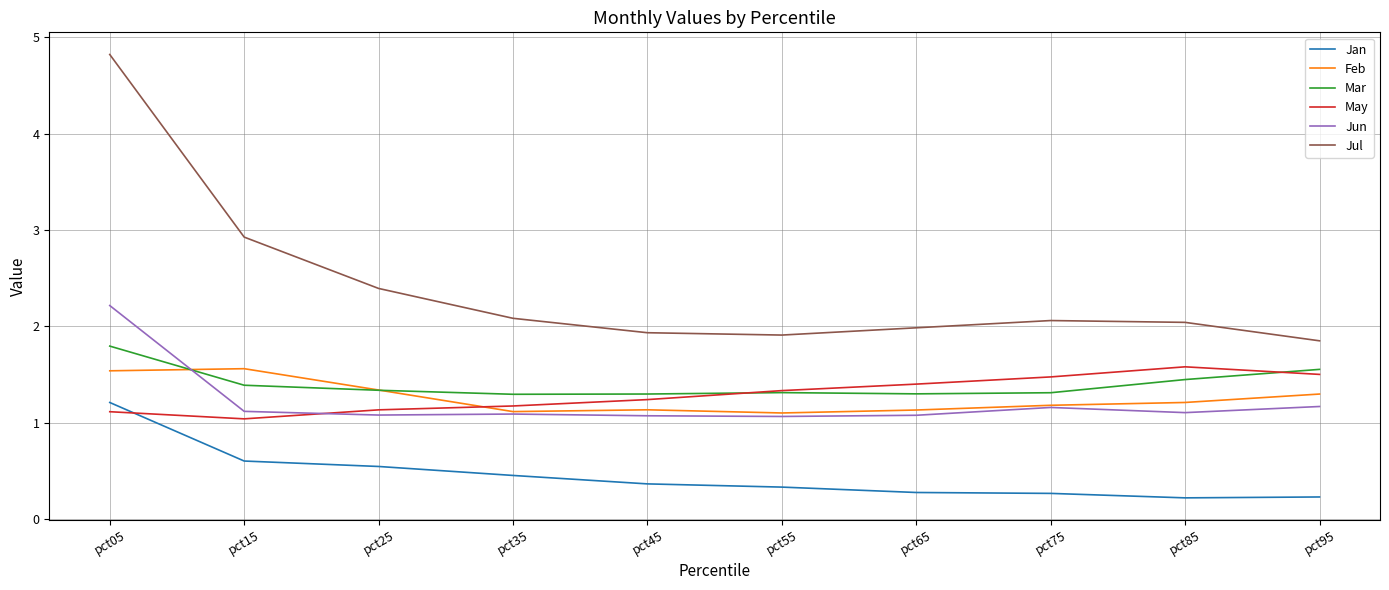

The value of Mar at pct25 is 1.3. True or false?

True